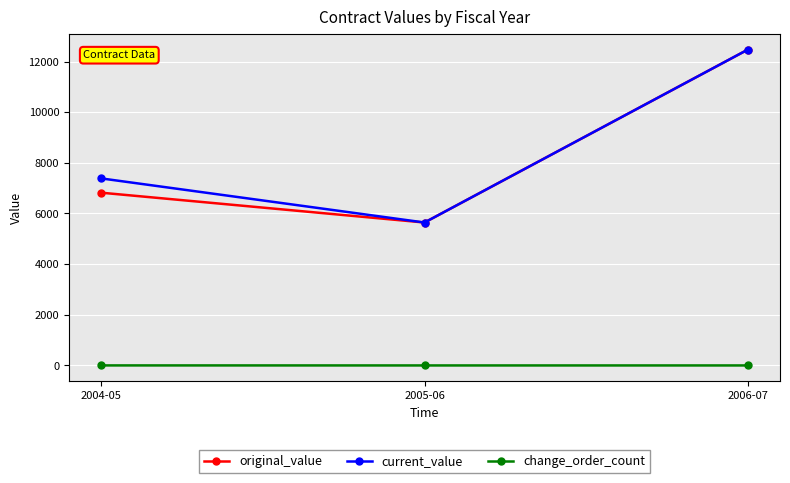

What is the spread (max minus min) of values at 2005-06?

5643.7